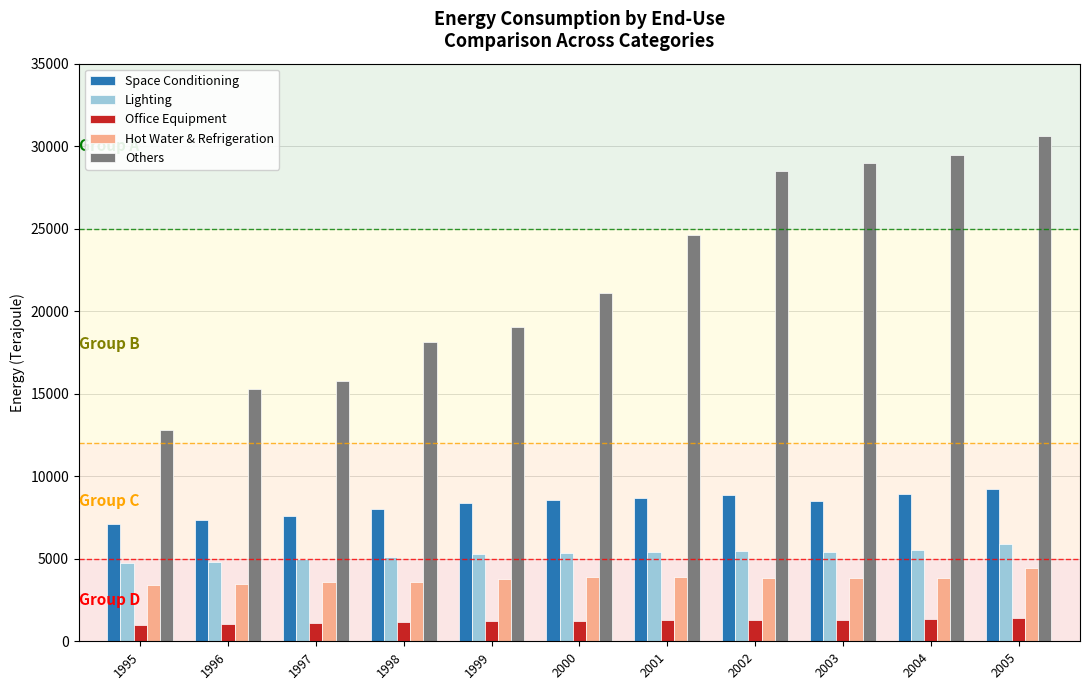

What is the difference between the second highest and minimum values in the Hot Water & Refrigeration series?

467